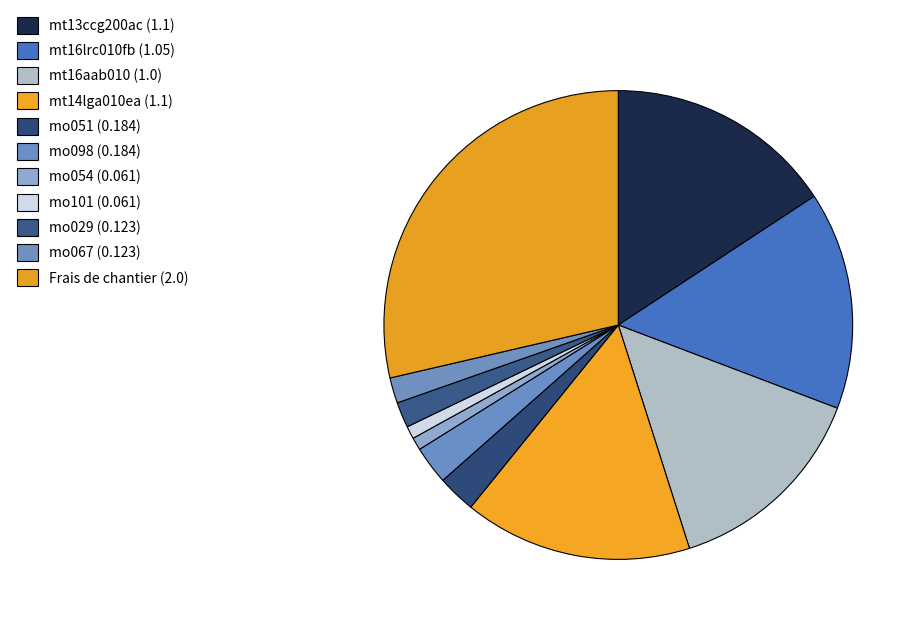

To the nearest percent, what is the difference between the largest and smallest slice percentages?

28%